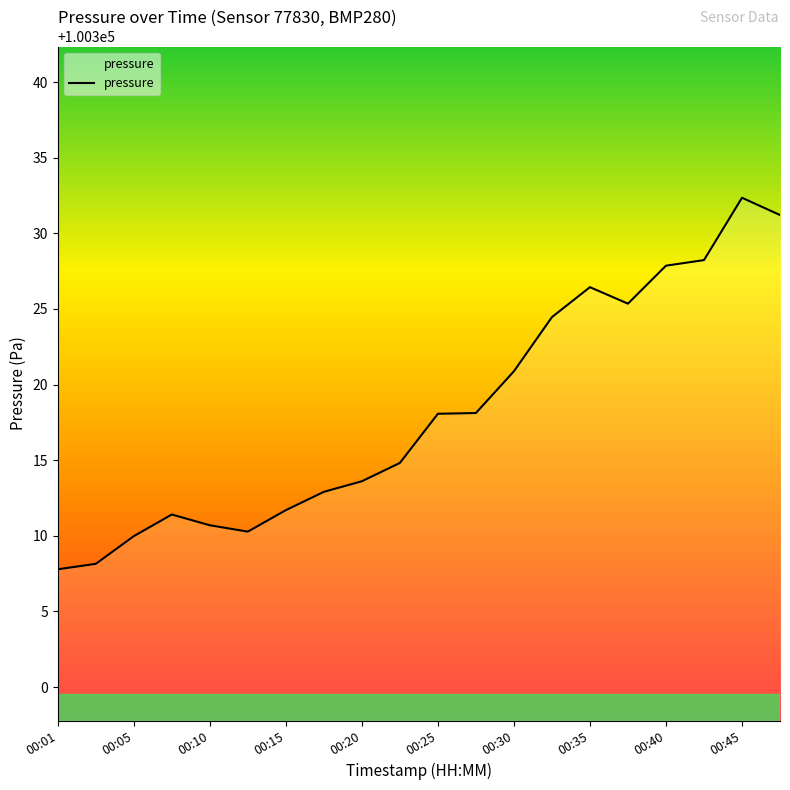

What is the smallest value displayed?

100307.8